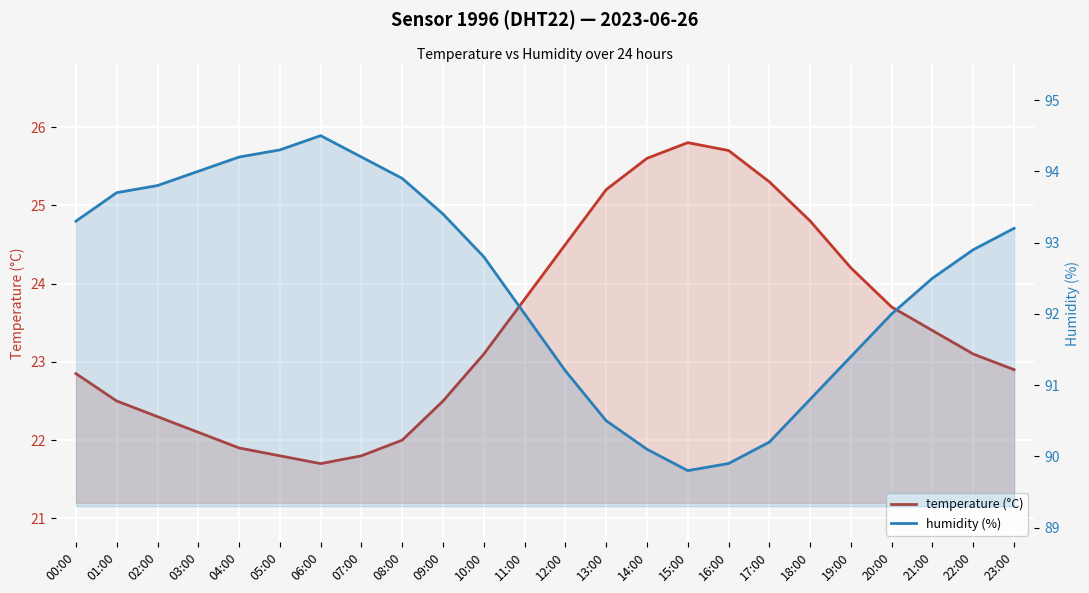

At which category does the chart reach its minimum across all series?

06:00